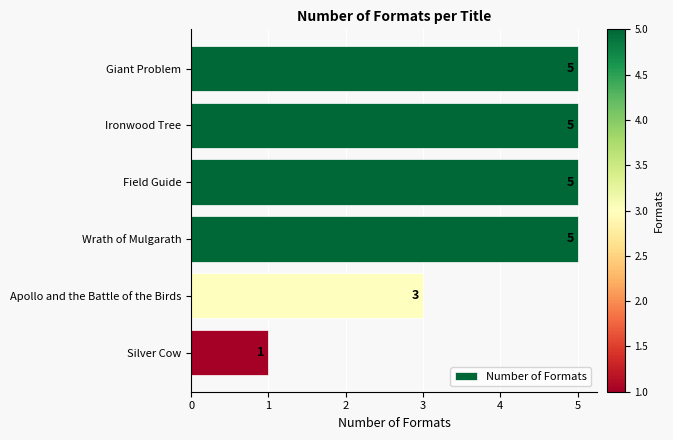

What is the sum of all values?

24